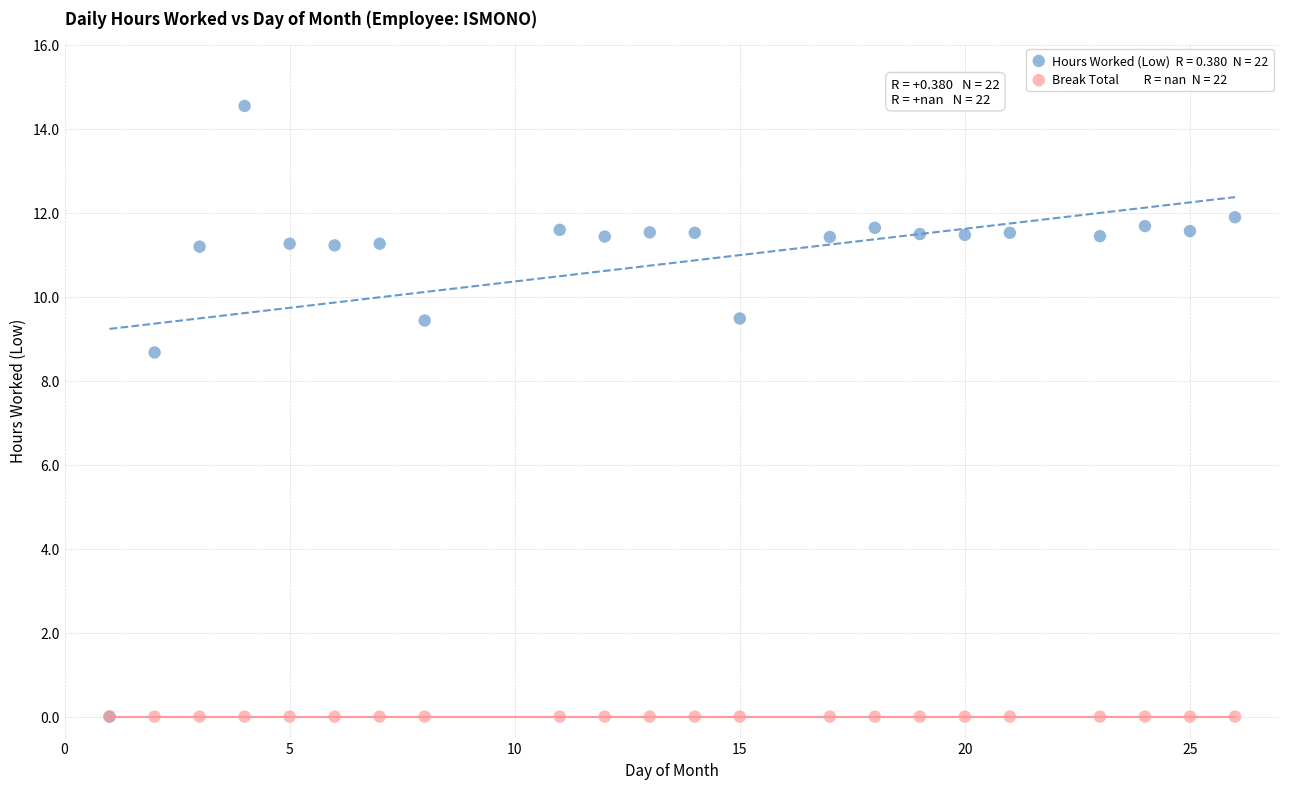

Across all series, what Y value is closest to 7?

8.7